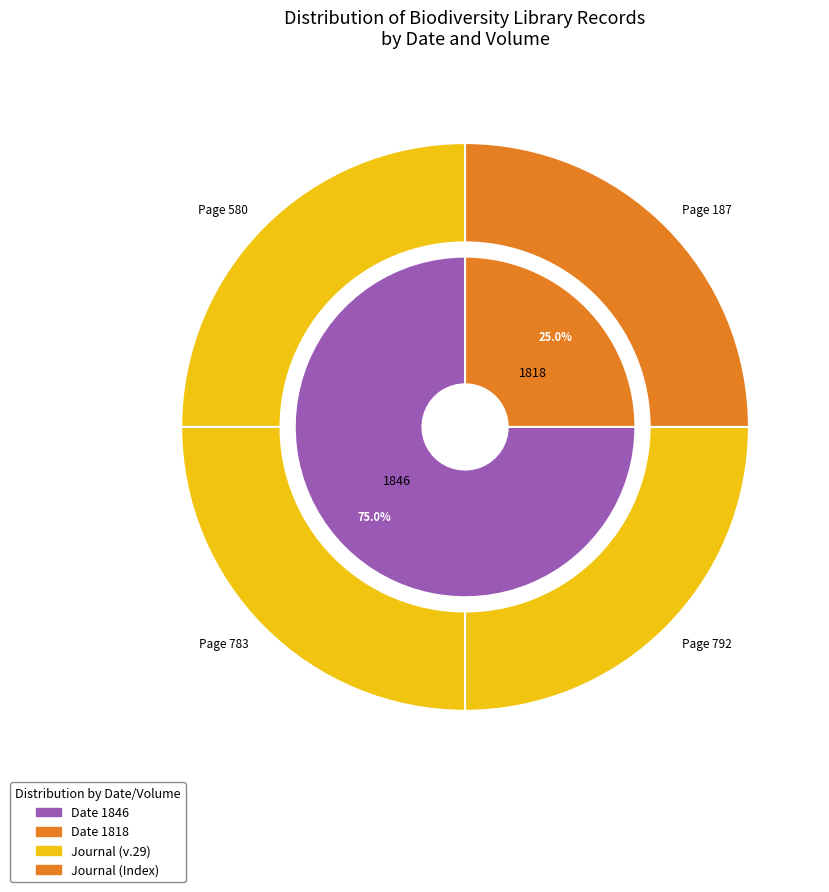

Is it true that Page 187 is 18% of the pie?

False